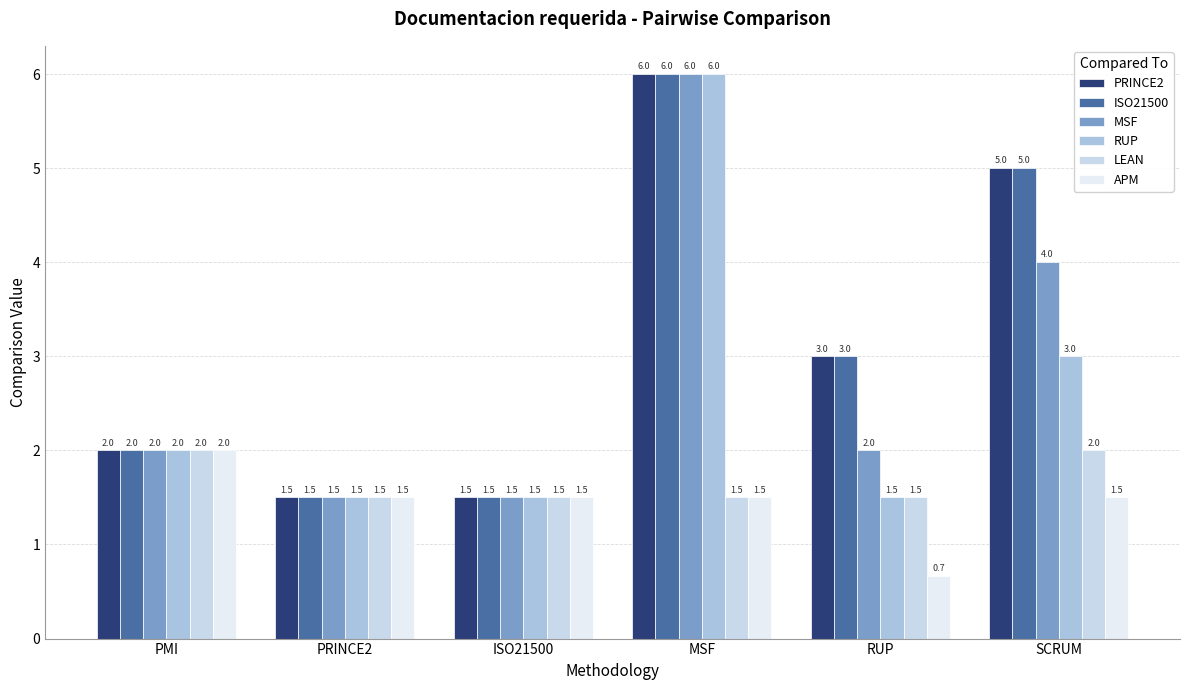

Which series has the largest range (max minus min)?

PRINCE2